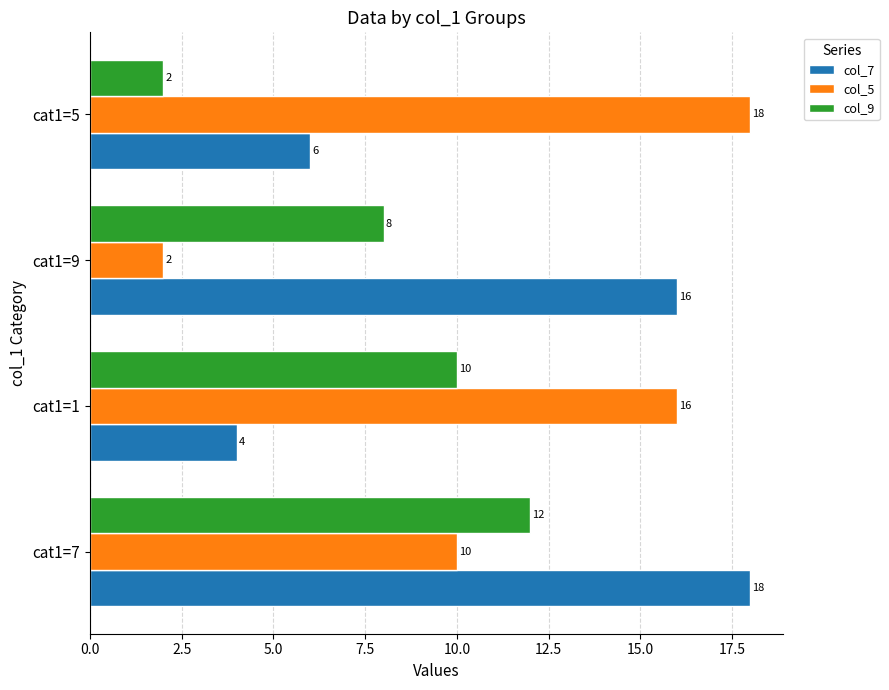

Is the value of col_5 at cat1=5 greater than the value of col_9 at cat1=7?

Yes